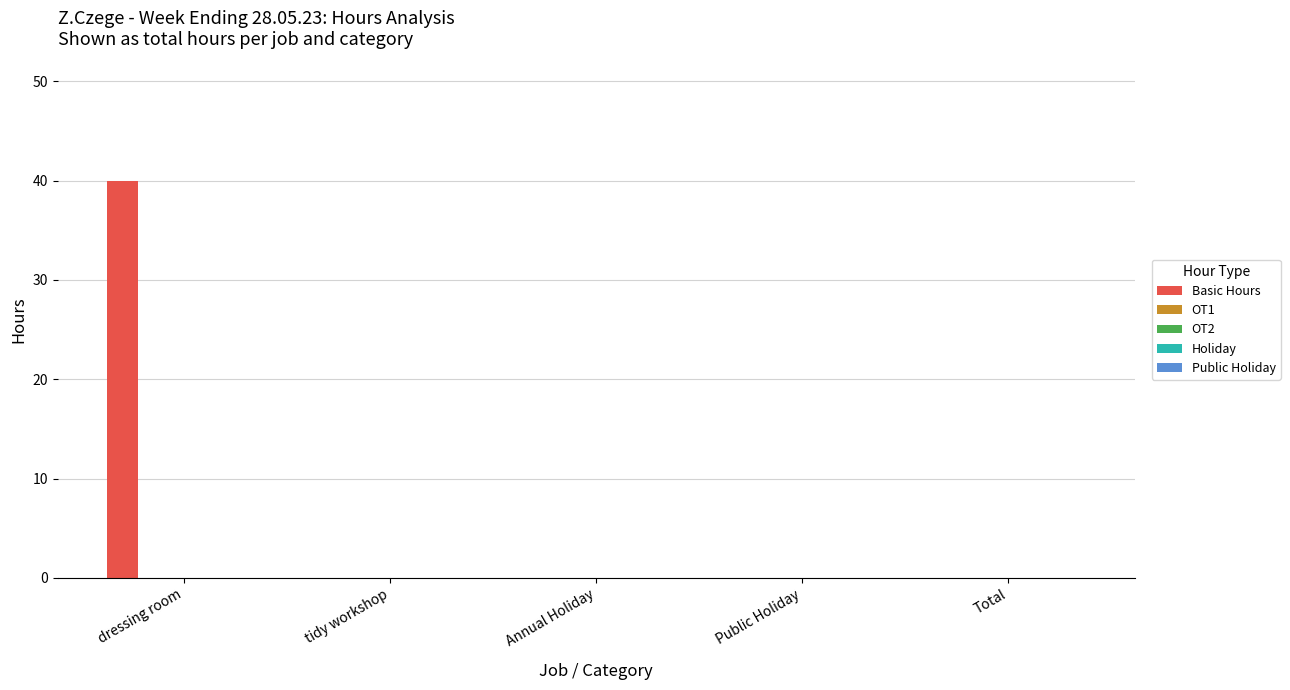

What is the maximum value shown in the chart?

40